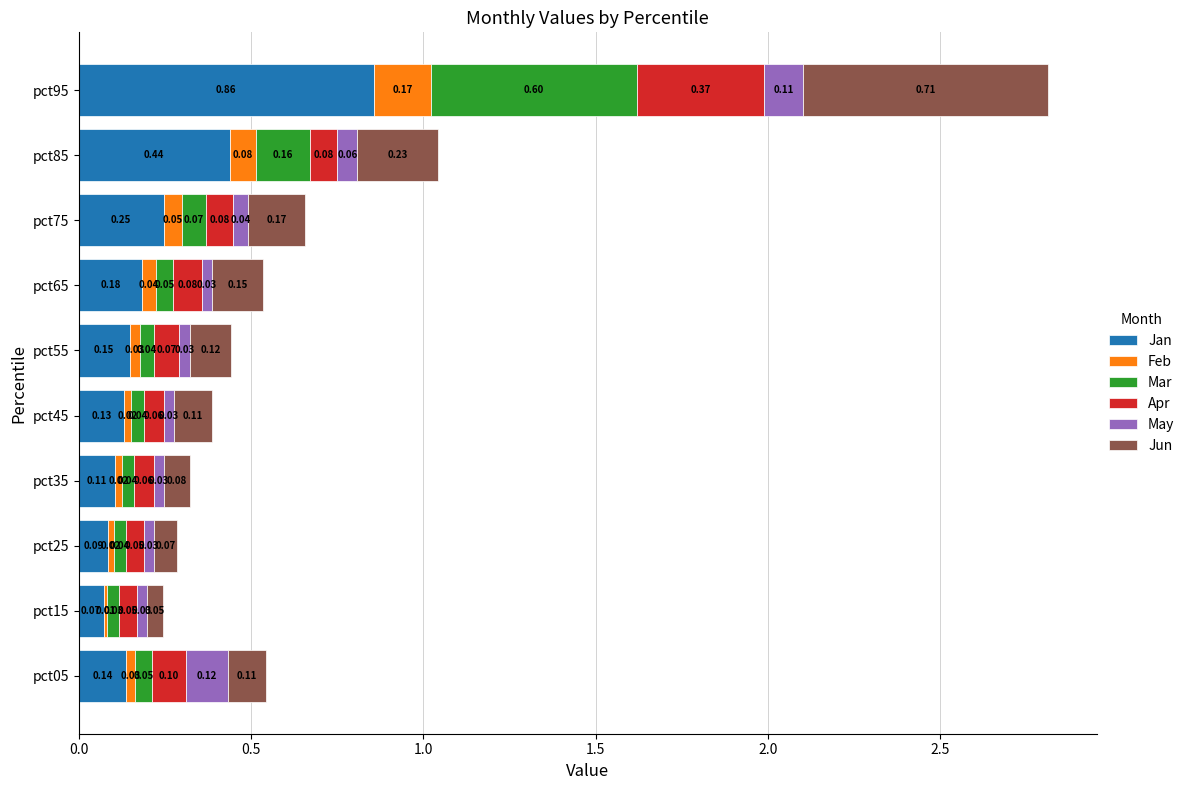

What is the difference between the maximum and minimum values in the Jan series?

0.8